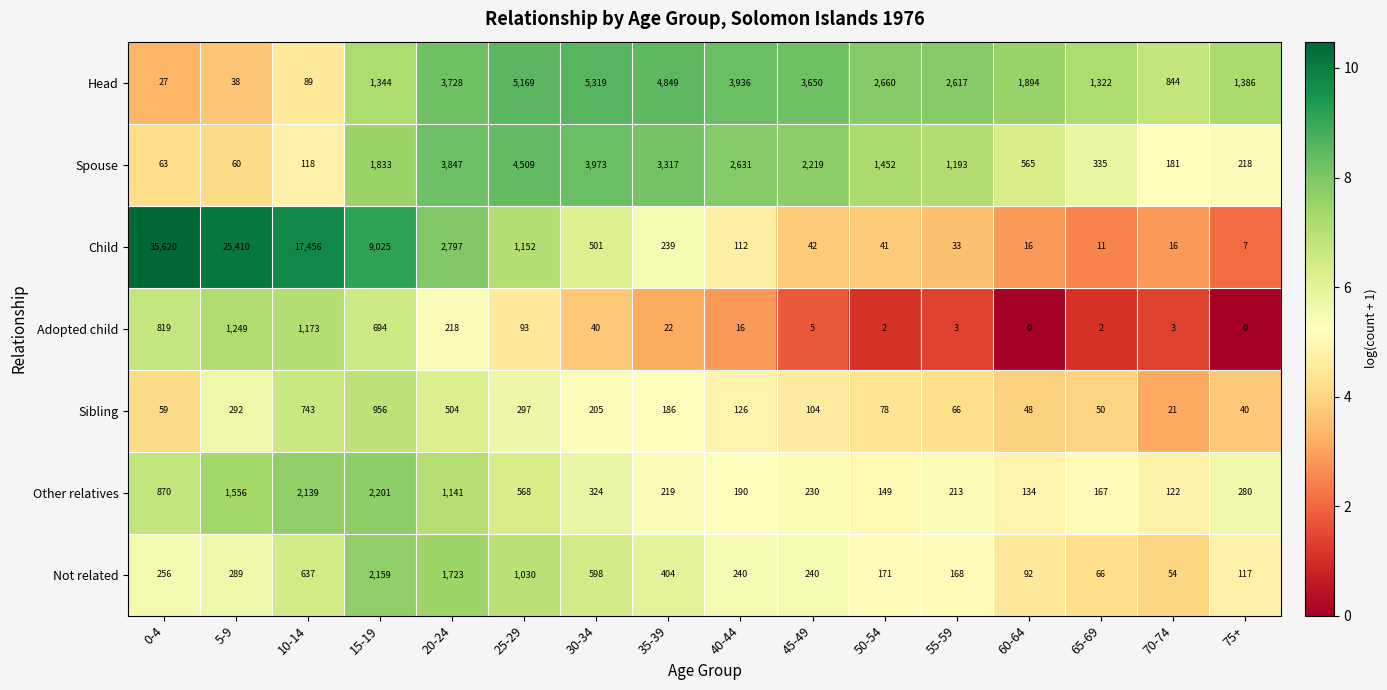

What is the highest value of the Spouse series?

4509